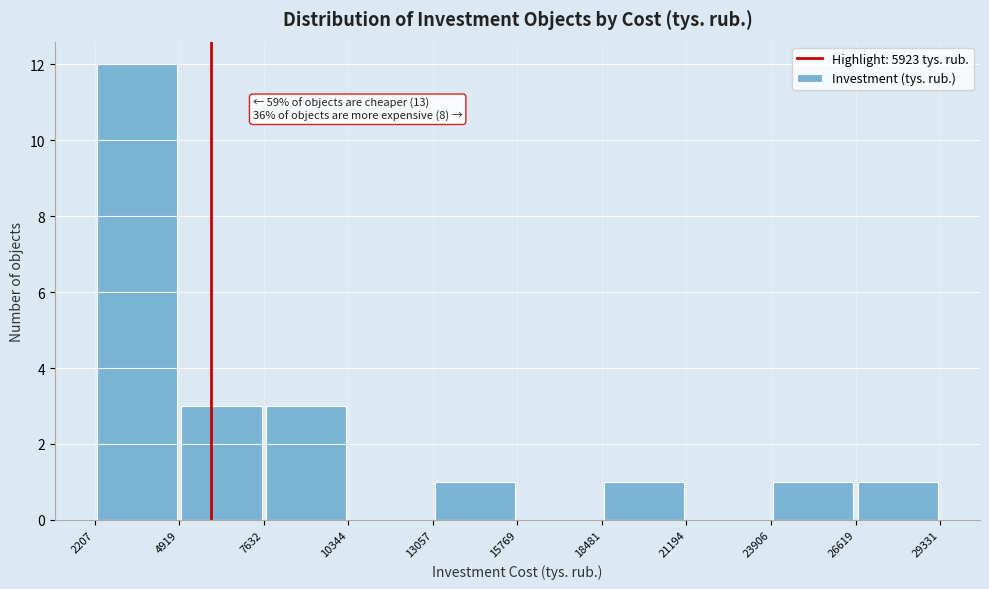

Which range on the x-axis has the tallest bar?

2207 to 4919